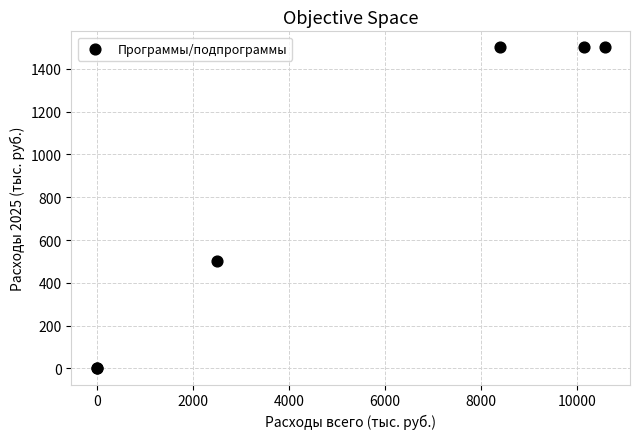

What Y value in the scatter plot is closest to 750?

500